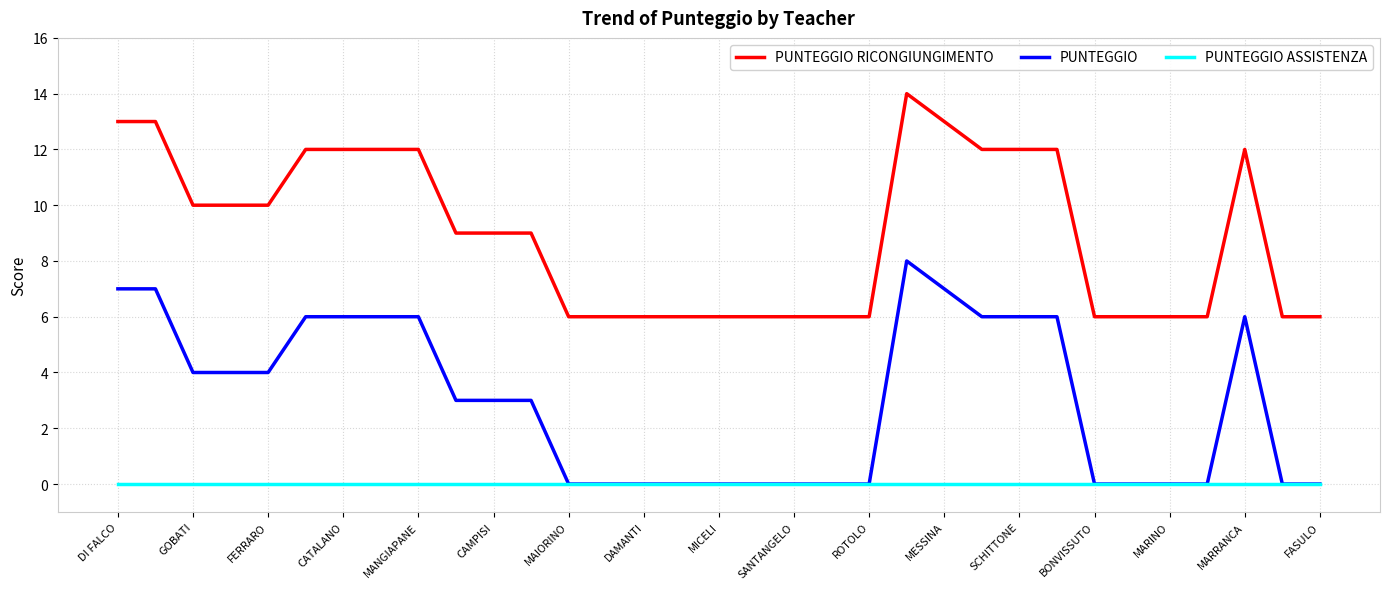

What is the average value of the PUNTEGGIO RICONGIUNGIMENTO series?

9